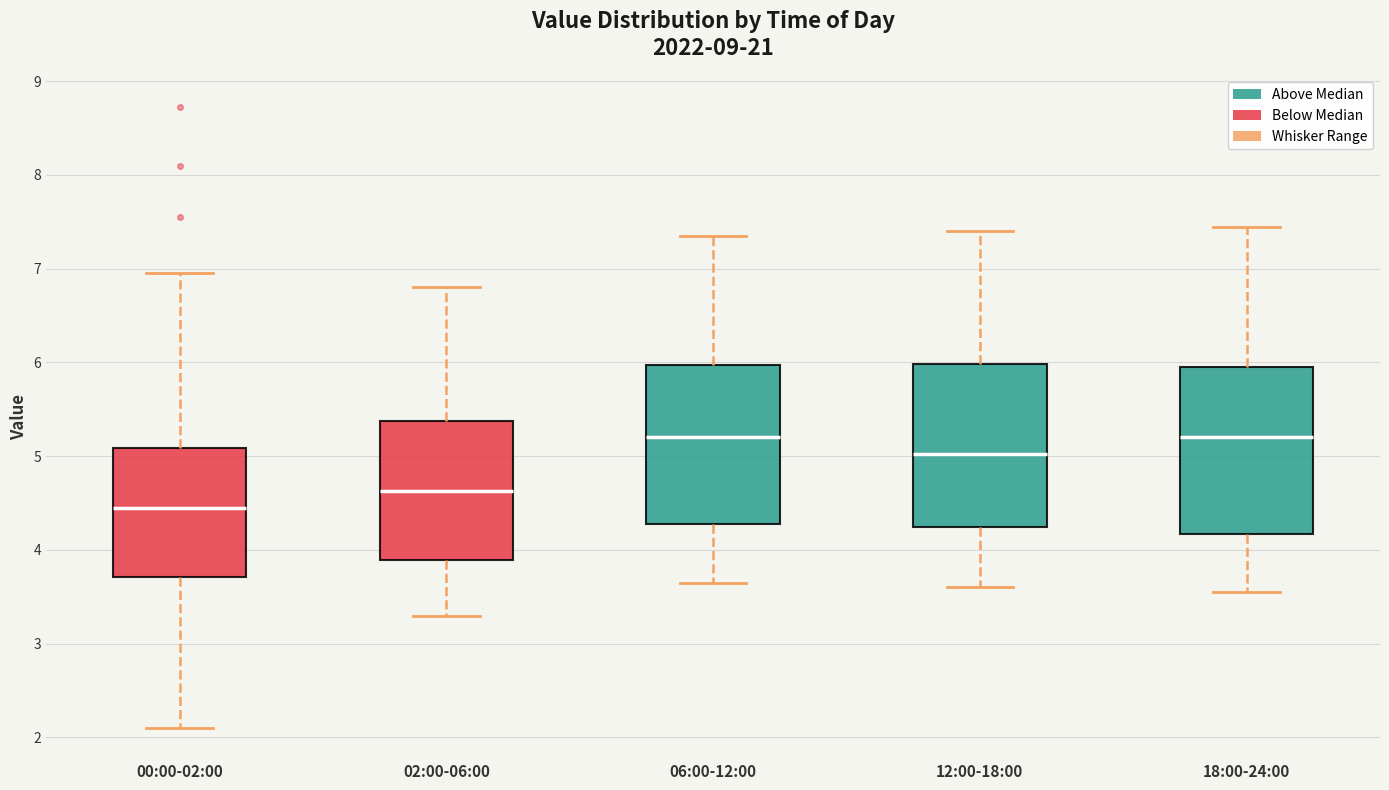

Reading left to right, transcribe this box plot: for each box, give where its median line is, the range the box spans, and where its two whiskers end, as read against the y-axis. The values are not printed on the chart, so give them approximately, as read against the axis.

00:00-02:00: median 4.5, box 3.7 to 5.1, whiskers 2.1 to 7.0
02:00-06:00: median 4.6, box 3.9 to 5.4, whiskers 3.3 to 6.8
06:00-12:00: median 5.2, box 4.3 to 6.0, whiskers 3.7 to 7.4
12:00-18:00: median 5.0, box 4.3 to 6.0, whiskers 3.6 to 7.4
18:00-24:00: median 5.2, box 4.2 to 6.0, whiskers 3.6 to 7.5